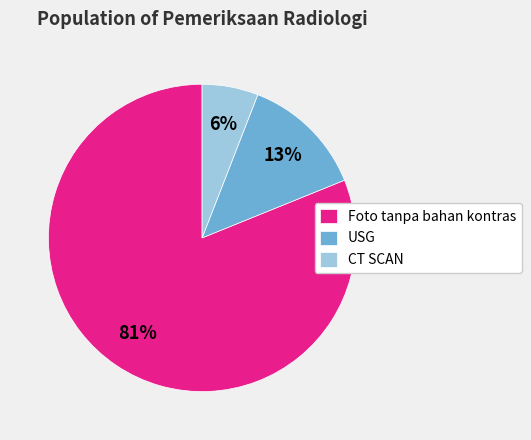

To the nearest percent, what portion does Foto tanpa bahan kontras represent?

81%